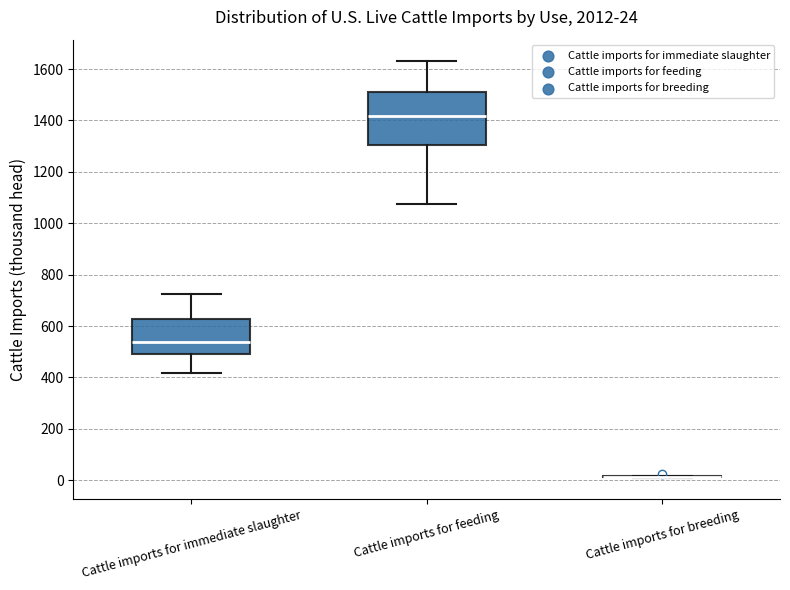

Comparing the boxes themselves (not the whiskers), which one is the tallest?

Cattle imports for feeding